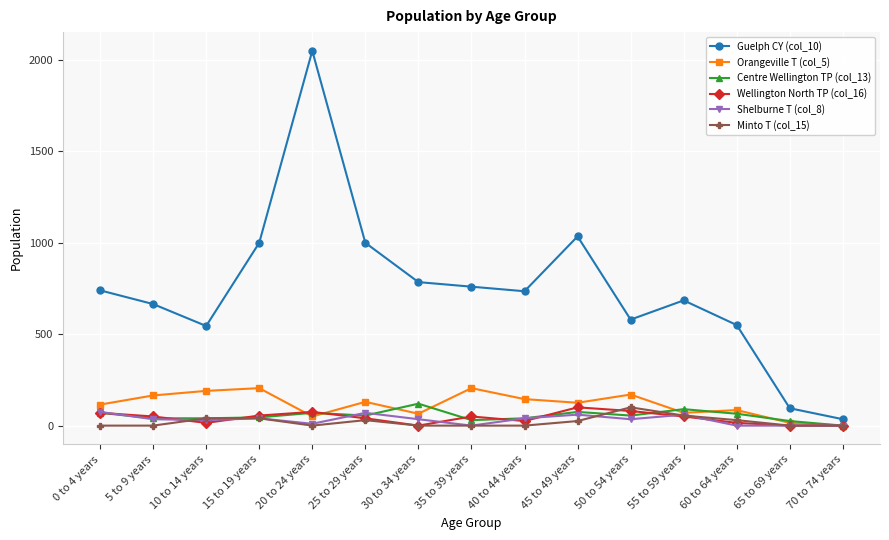

Which series changed the most between 30 to 34 years and 45 to 49 years?

Guelph CY (col_10)